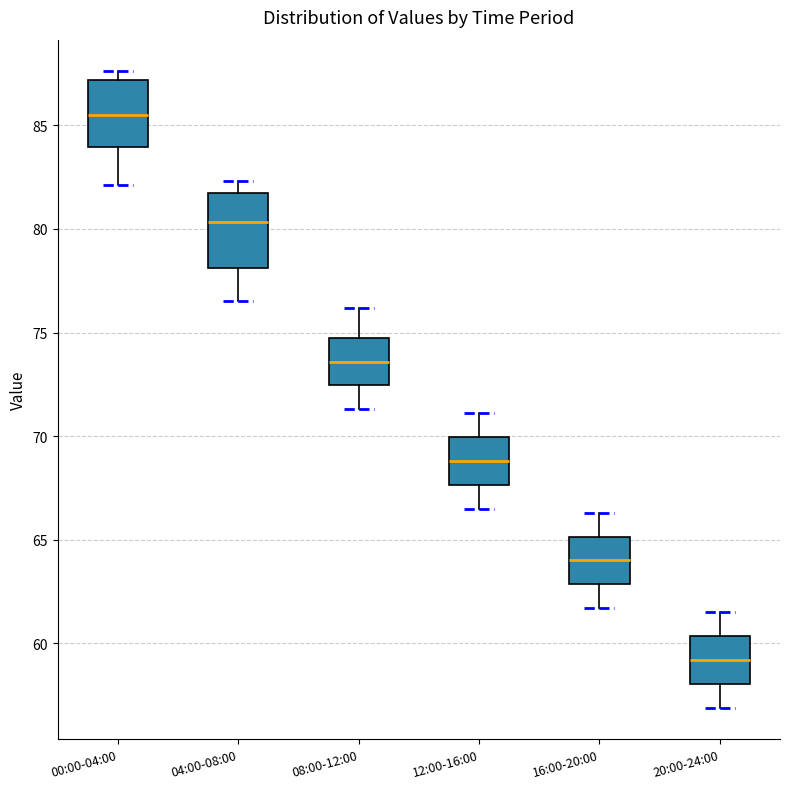

Reading left to right, read every box against the y-axis: the position of its median line, the range the box covers, and the ends of its whiskers. The values are not printed on the chart, so give them approximately, as read against the axis.

00:00-04:00: median 85.5, box 84.0 to 87.0, whiskers 82.0 to 87.5
04:00-08:00: median 80.5, box 78.0 to 81.5, whiskers 76.5 to 82.5
08:00-12:00: median 73.5, box 72.5 to 75.0, whiskers 71.5 to 76.0
12:00-16:00: median 69.0, box 67.5 to 70.0, whiskers 66.5 to 71.0
16:00-20:00: median 64.0, box 63.0 to 65.0, whiskers 61.5 to 66.5
20:00-24:00: median 59.0, box 58.0 to 60.5, whiskers 57.0 to 61.5